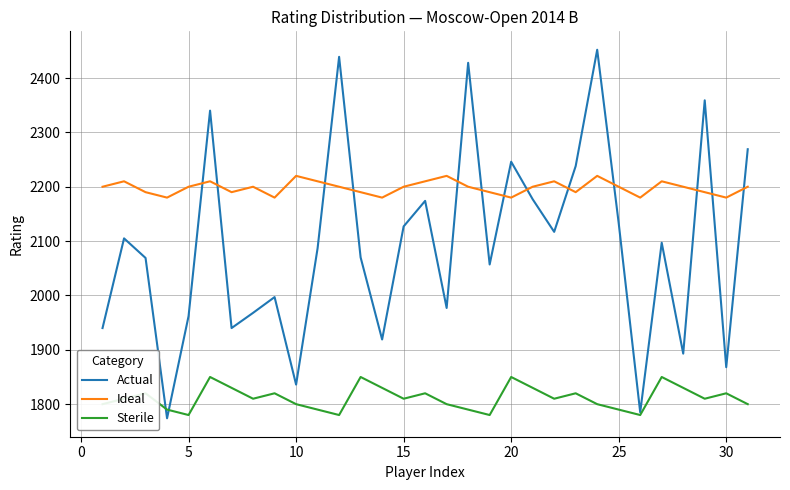

What is the smallest value displayed?

1774